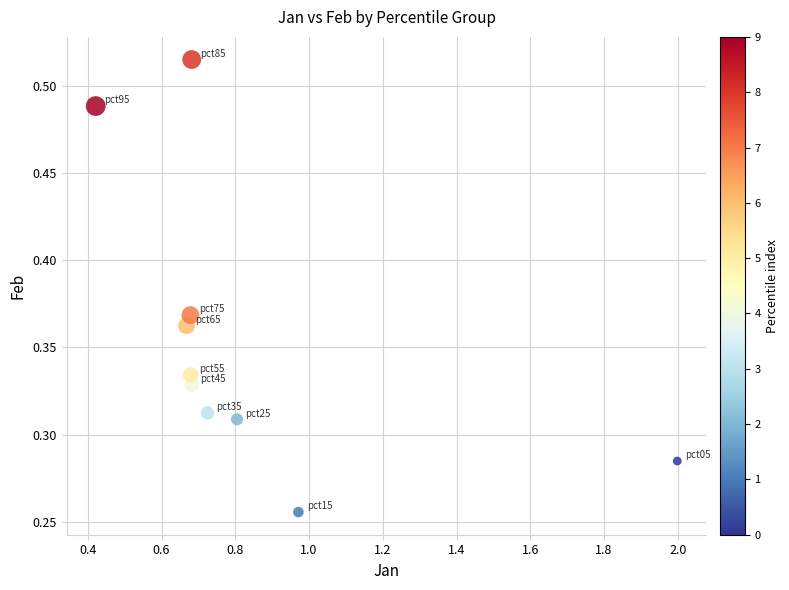

What is the average X value?

0.8